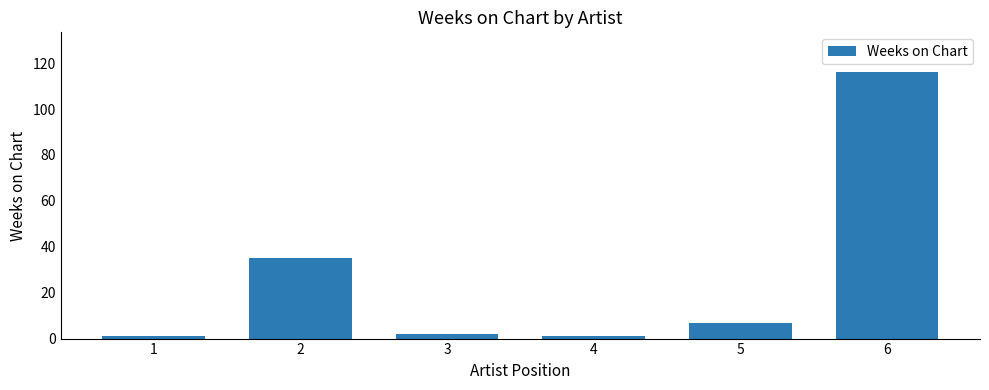

Reading left to right, transcribe all the data shown in this chart.

1=1	2=35	3=2	4=1	5=7	6=116